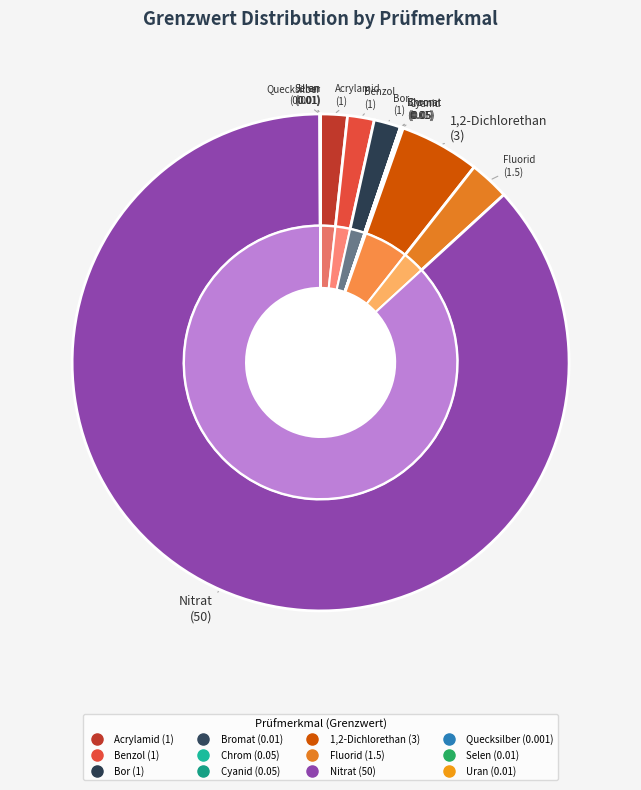

To the nearest percent, what is the average slice percentage?

8%